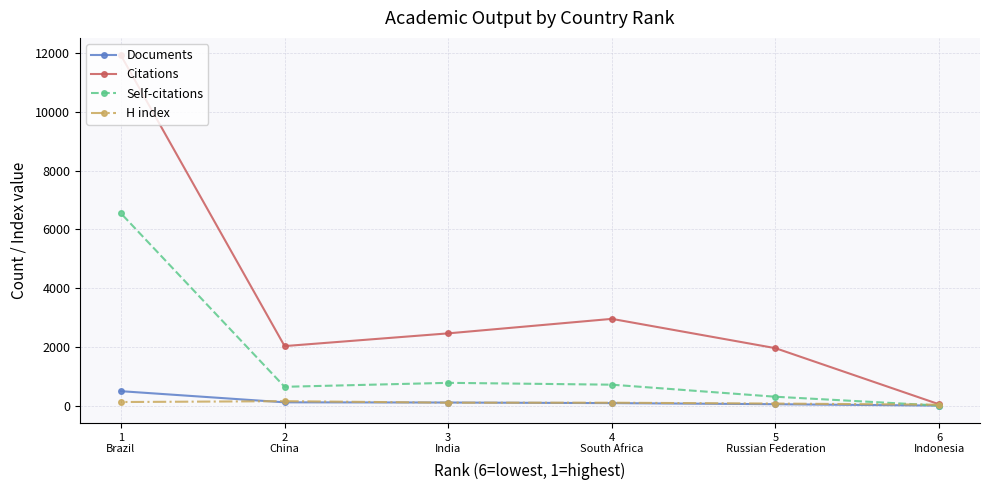

What is the value of the H index point at the 2nd from the left?

159